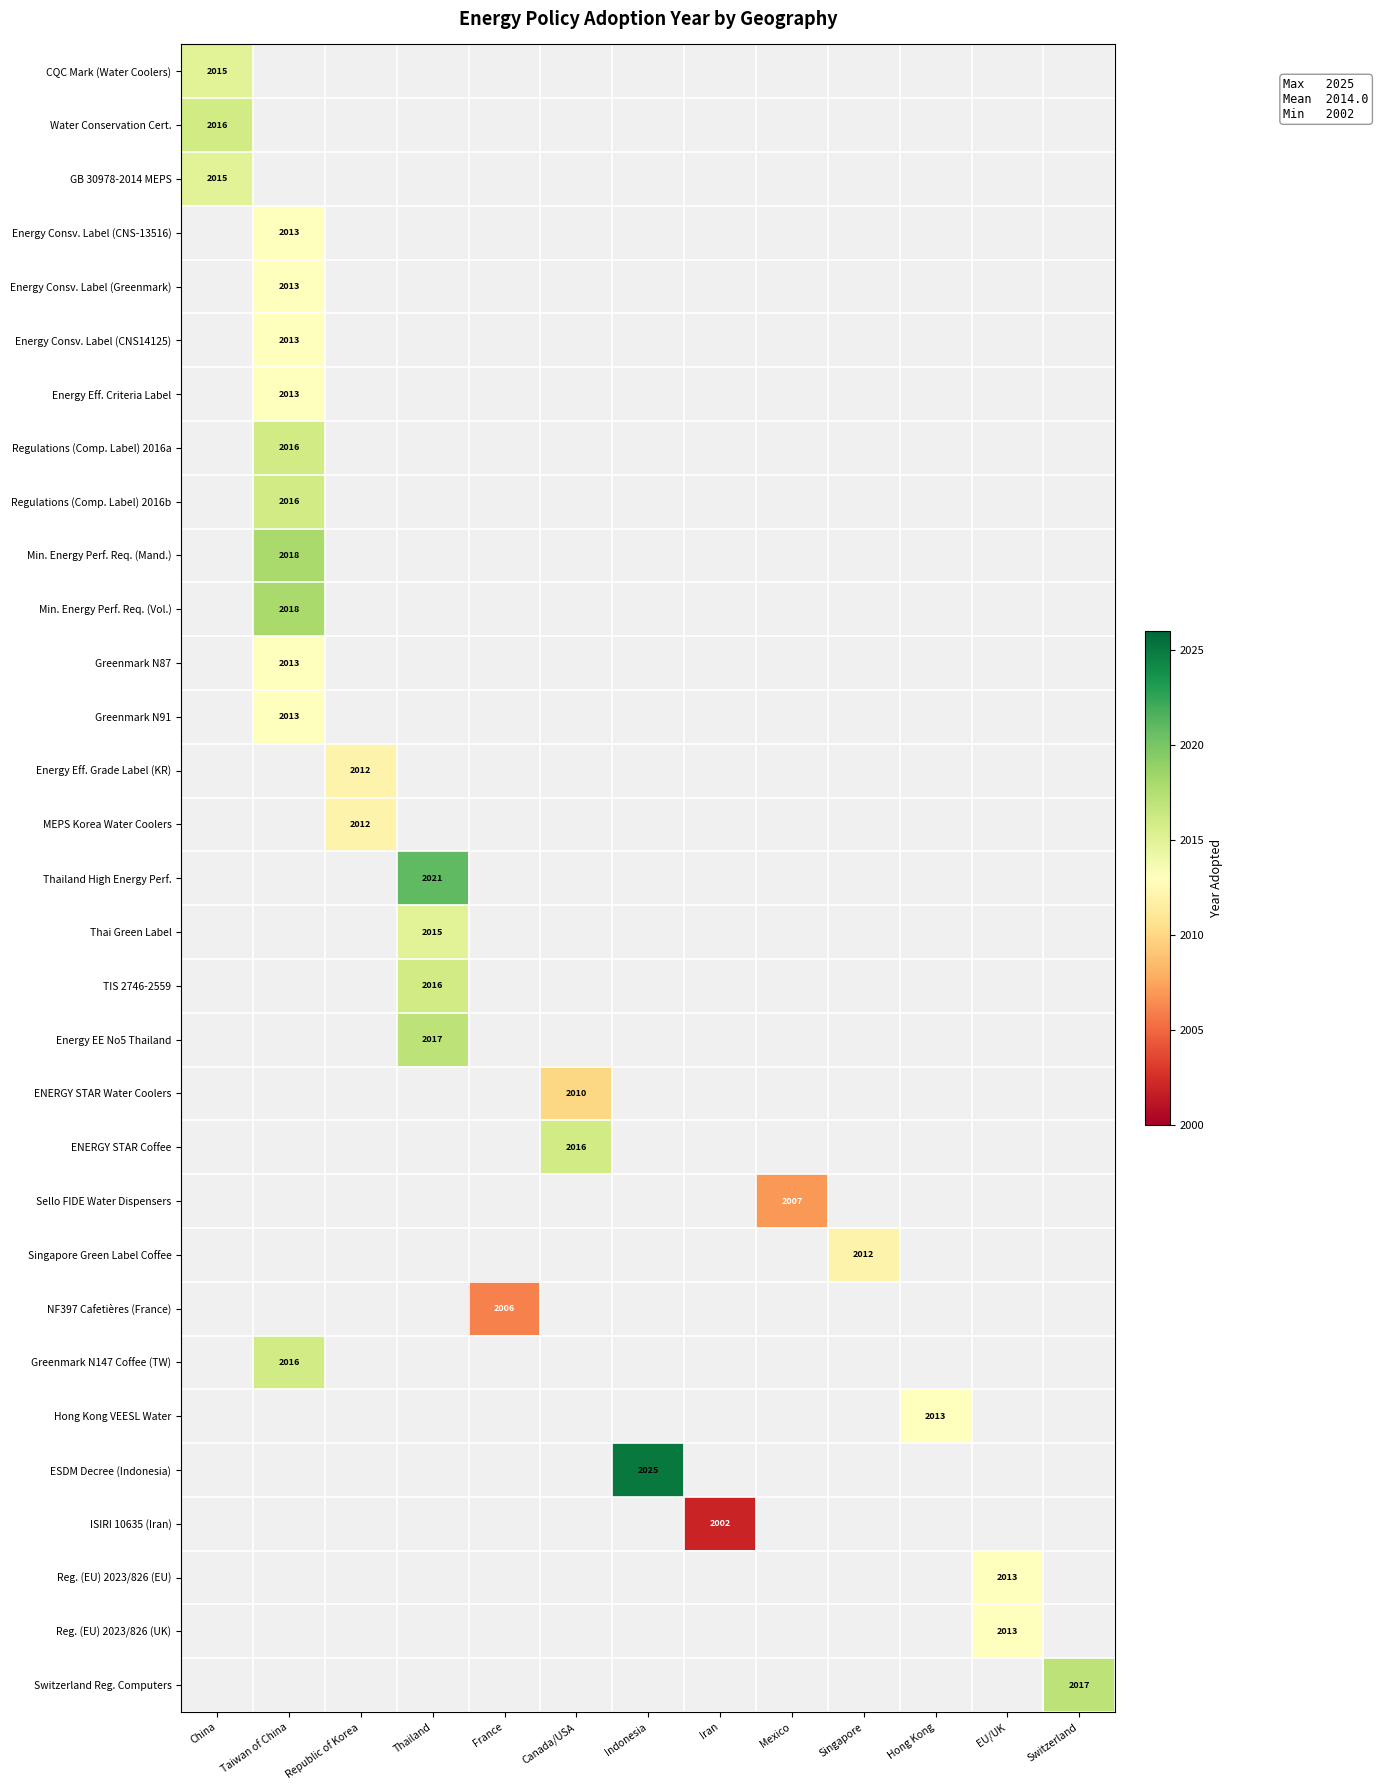

At how many categories does at least one series exceed 1869?

13